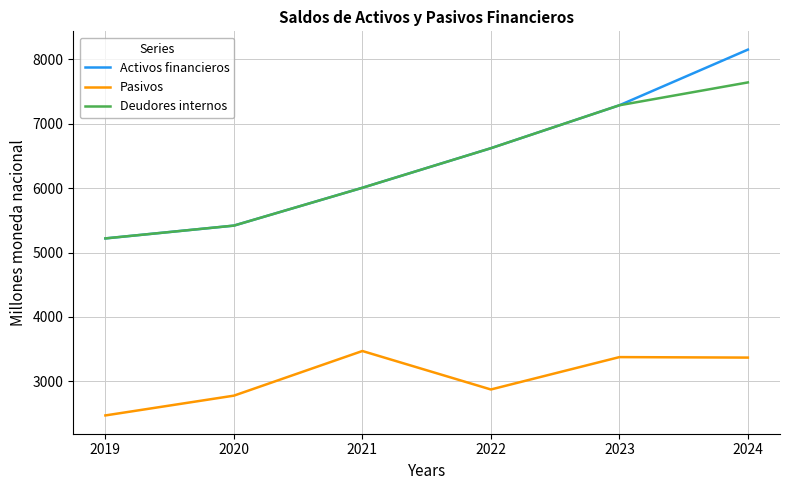

What is the average value of the Deudores internos series?

6365.5